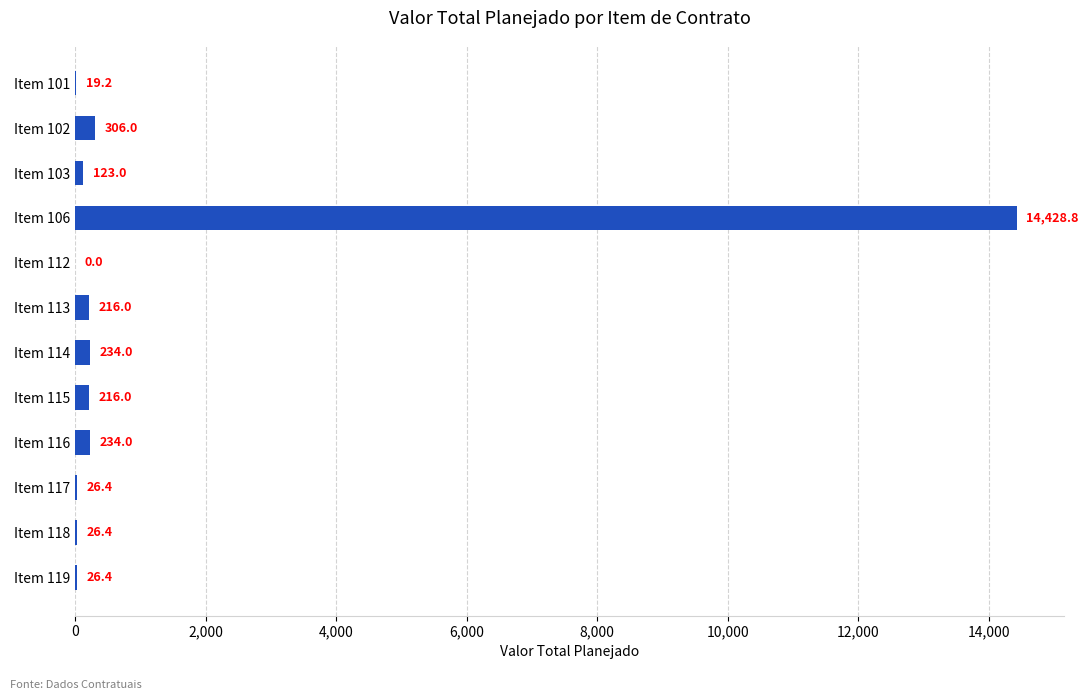

What is the sum of the values at Item 118 and Item 112?

26.4